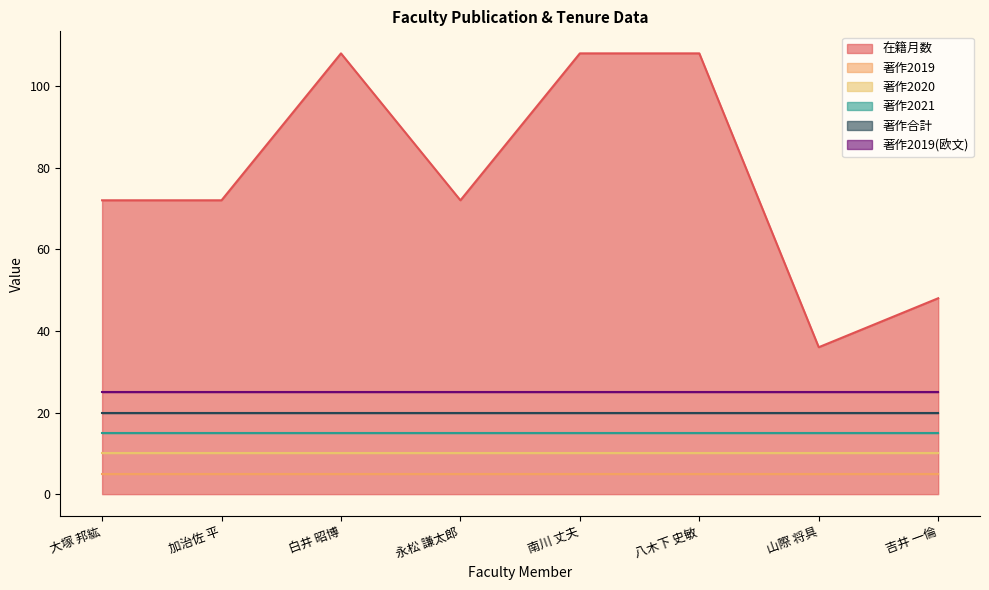

The value of 在籍月数 at 山際 将具 is 36. True or false?

True